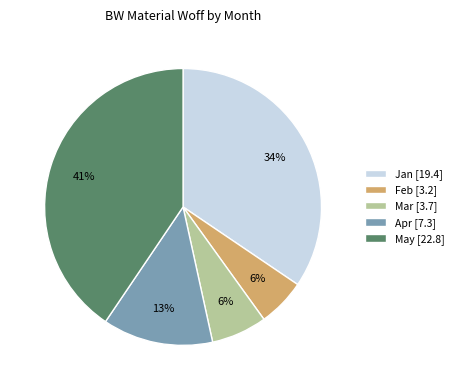

Is it true that Feb is 1% of the pie?

False